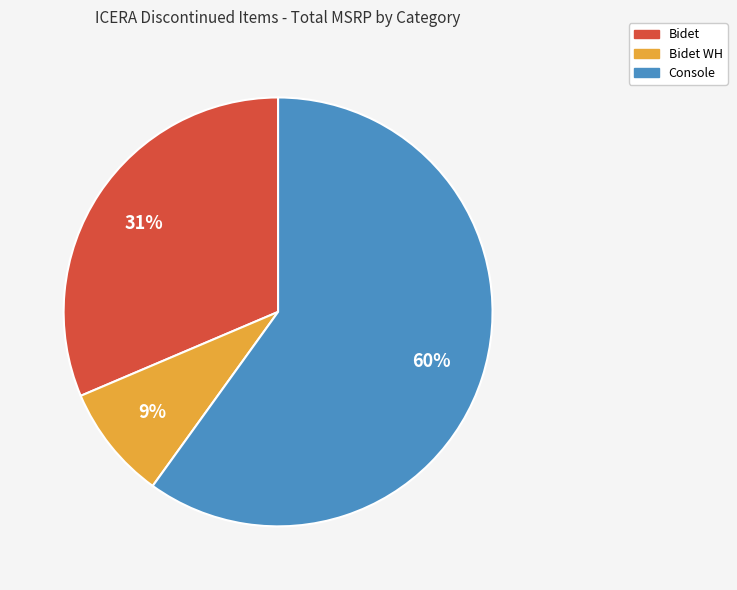

To the nearest percent, what is the difference between the largest and smallest slice percentages?

51%